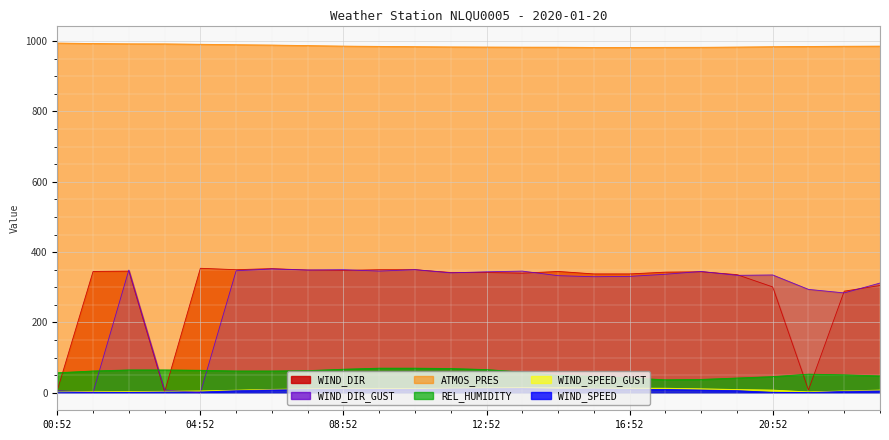

What is the total value across all series at 01:52?

1406.7